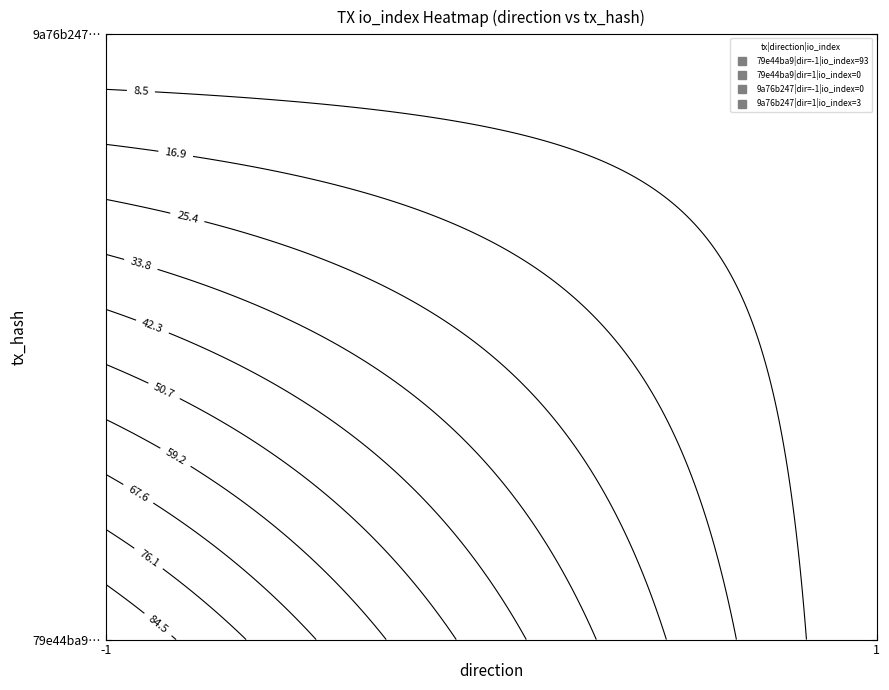

Rank the series at io_index from highest to lowest value.

79e44ba91ec71b4cff5a43109d4c82f09543dc8, 9a76b247d3e6a7c28878cf79bd519d2da7963a5